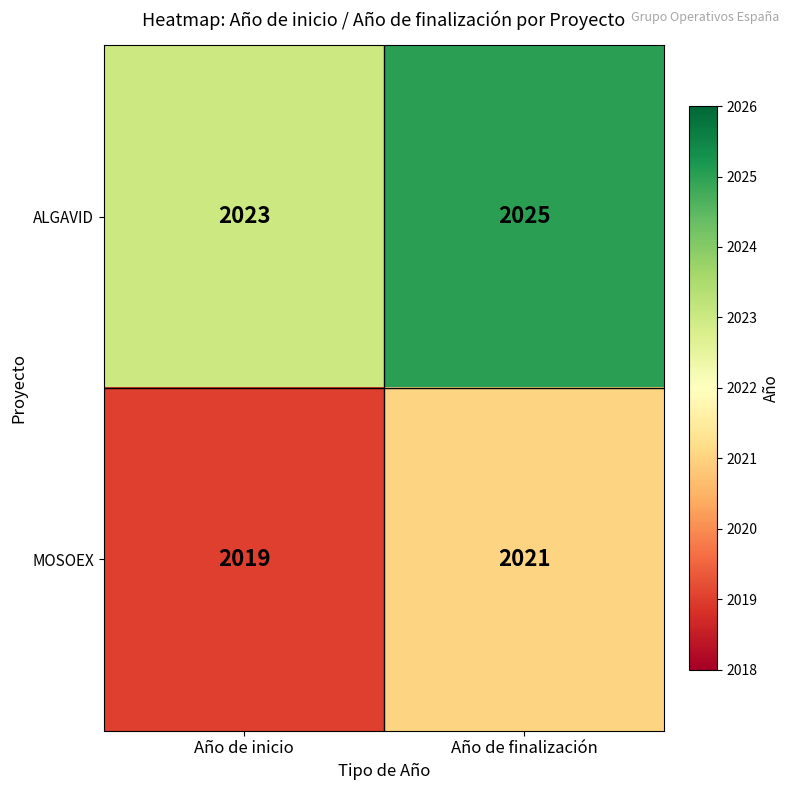

At which category is the sum across all series the highest?

Año de finalización